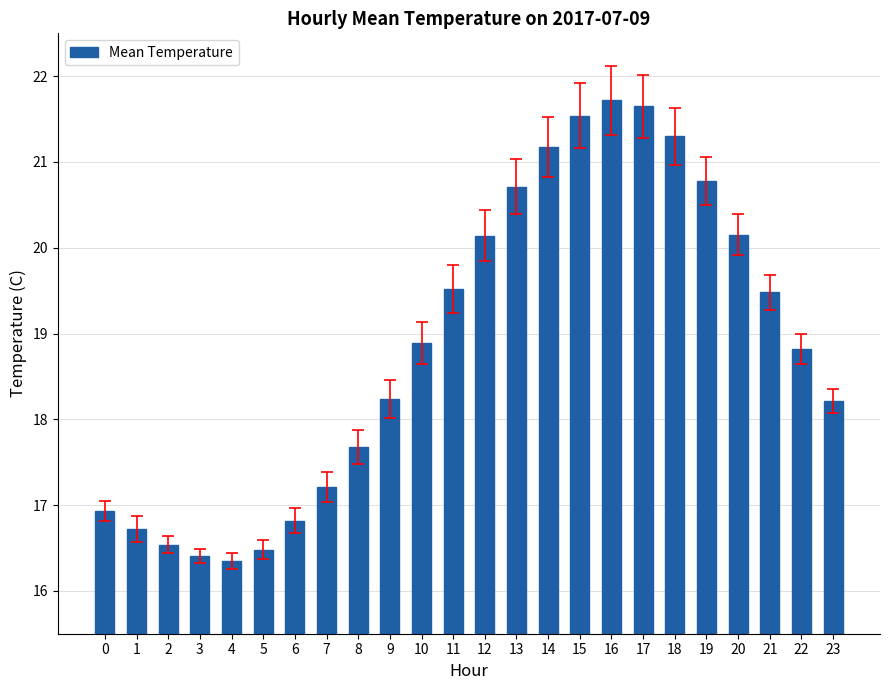

Between 5 and 1, which is larger?

1